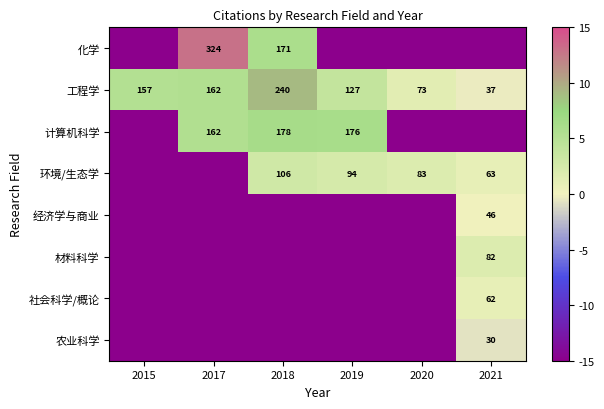

What is the difference between the second highest and minimum values in the 工程学 series?

125